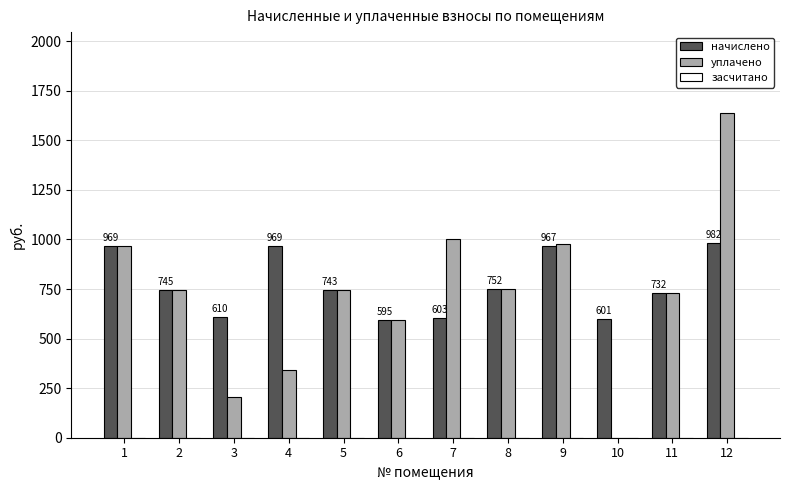

Which series changed the most between 5 and 10?

уплачено